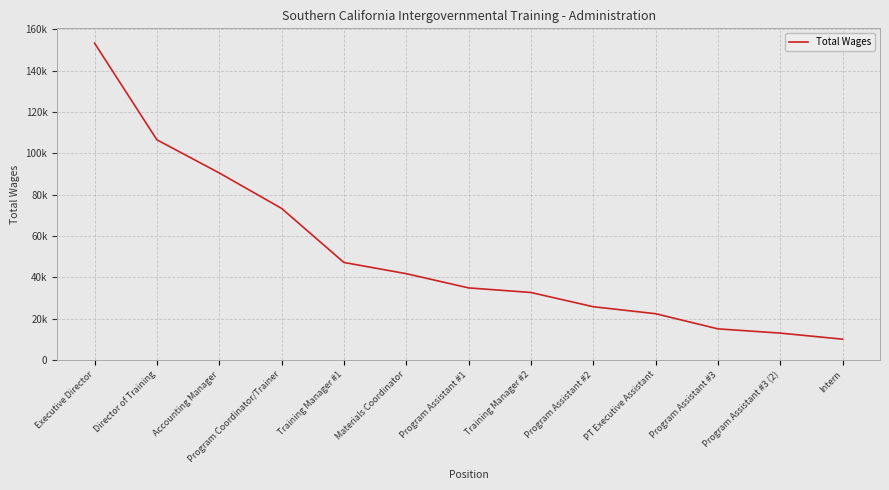

Does the chart have visible grid lines?

Yes